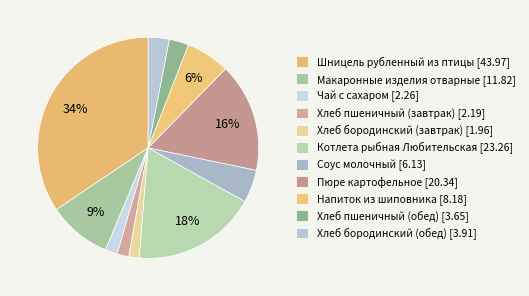

To the nearest percent, what is the combined percentage of Напиток из шиповника and Соус молочный?

11%